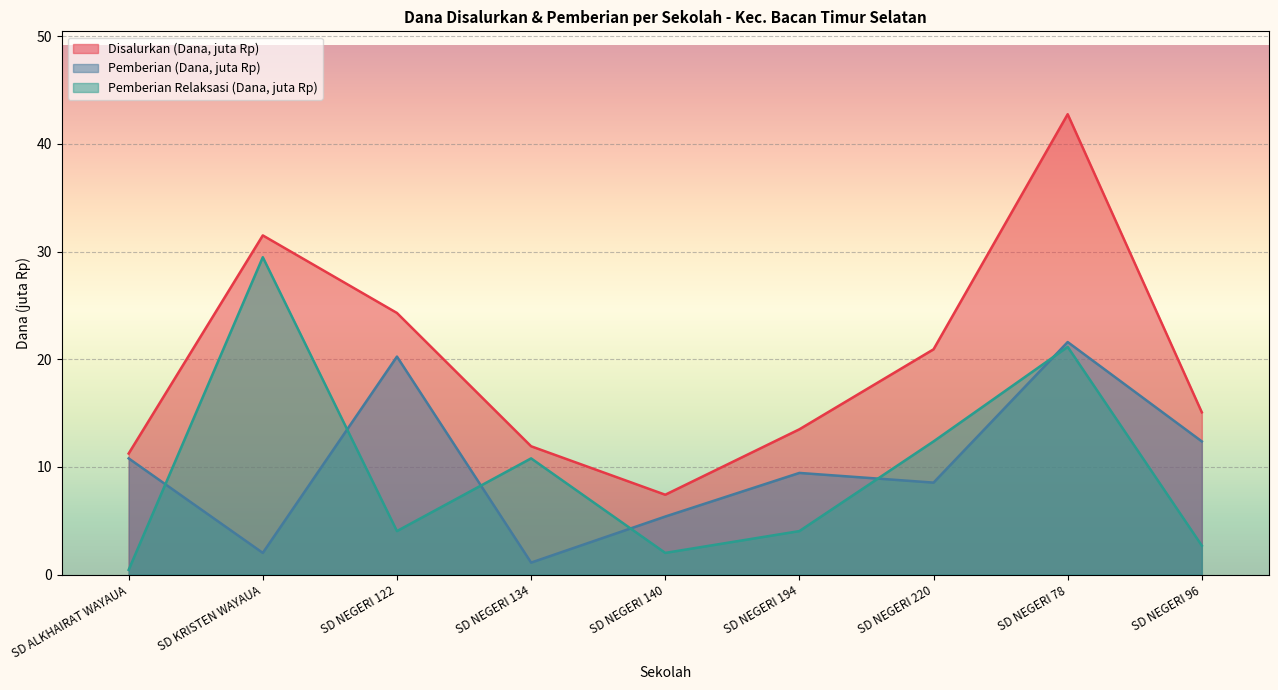

What is the total value across all series at SD ALKHAIRAT WAYAUA?

22.5